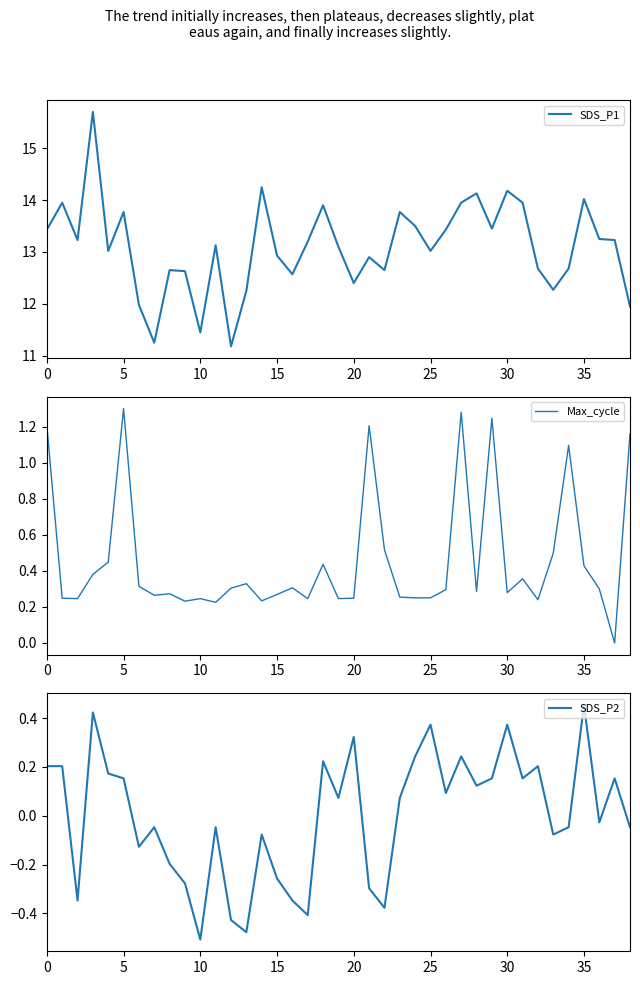

The SDS_P1 series shows 19.1 at 15. True or false?

False